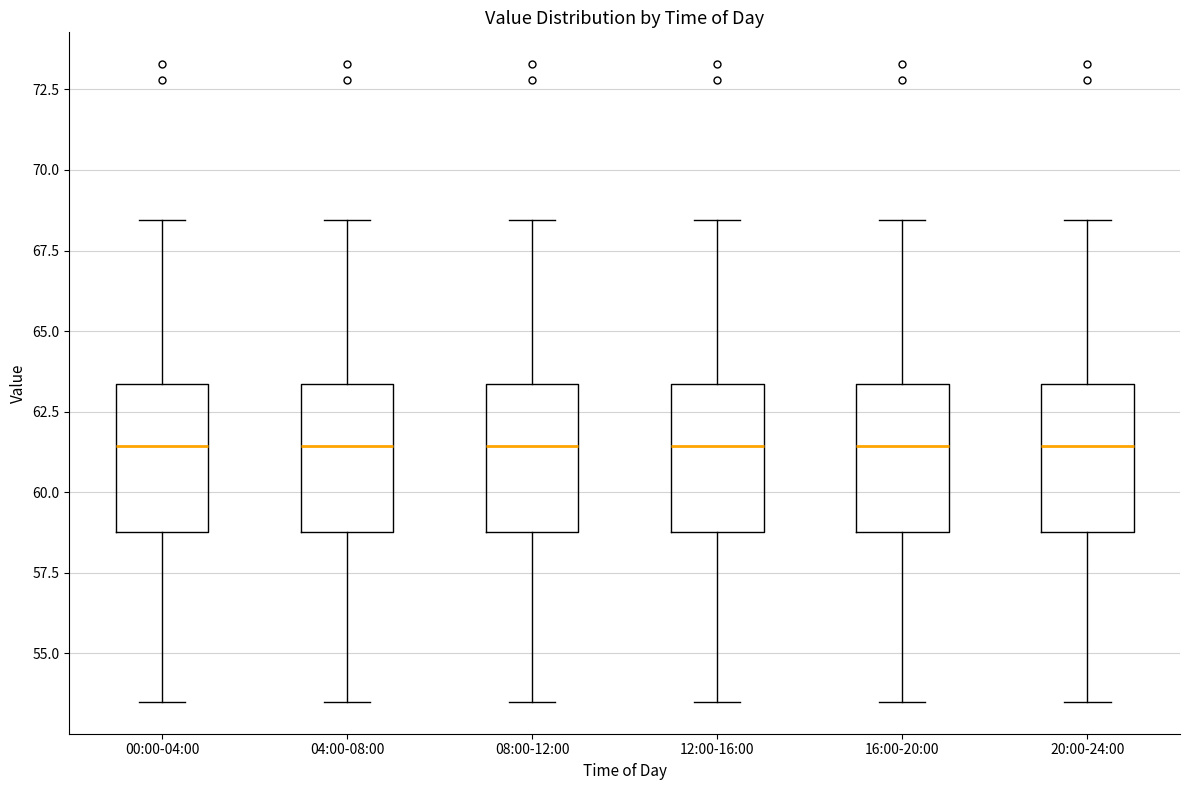

Reading left to right, transcribe this box plot: for each box, give where its median line is, the range the box spans, and where its two whiskers end, as read against the y-axis. The values are not printed on the chart, so give them approximately, as read against the axis.

00:00-04:00: median 61.5, box 59.0 to 63.5, whiskers 53.5 to 68.5
04:00-08:00: median 61.5, box 59.0 to 63.5, whiskers 53.5 to 68.5
08:00-12:00: median 61.5, box 59.0 to 63.5, whiskers 53.5 to 68.5
12:00-16:00: median 61.5, box 59.0 to 63.5, whiskers 53.5 to 68.5
16:00-20:00: median 61.5, box 59.0 to 63.5, whiskers 53.5 to 68.5
20:00-24:00: median 61.5, box 59.0 to 63.5, whiskers 53.5 to 68.5